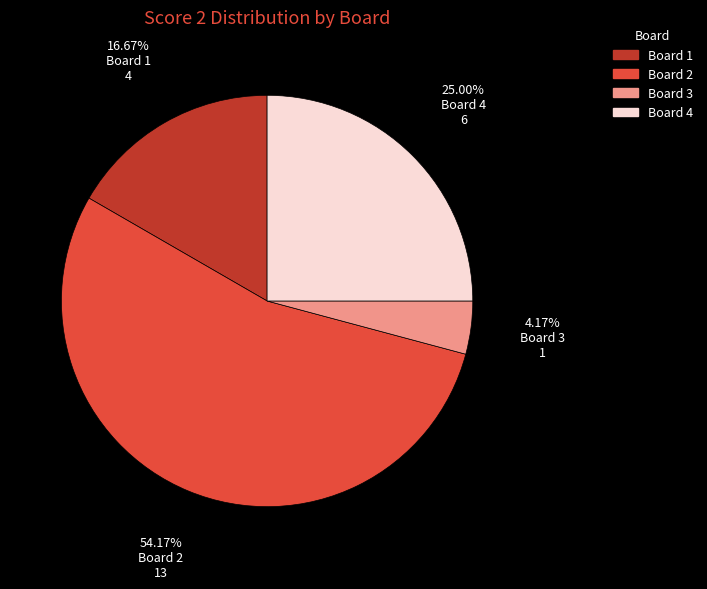

Which slice represents more than half of the pie?

Board 2